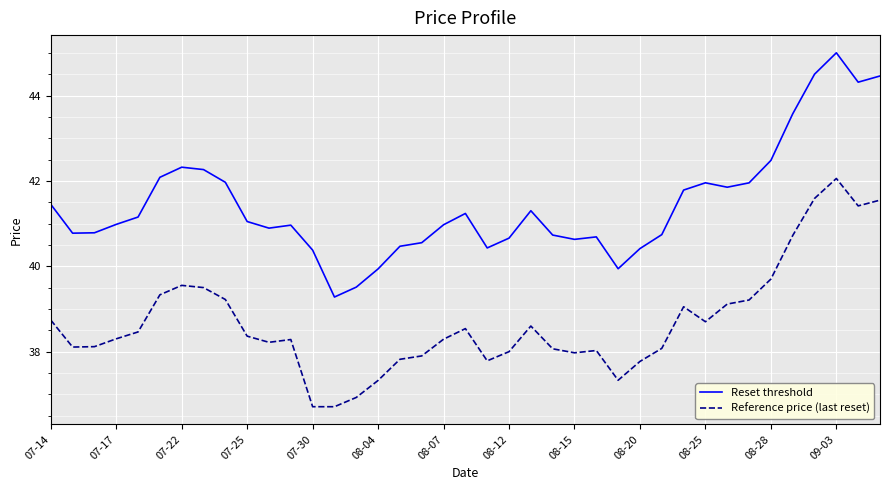

Rank the series by their average value, from lowest to highest.

Reference price (last reset), Reset threshold